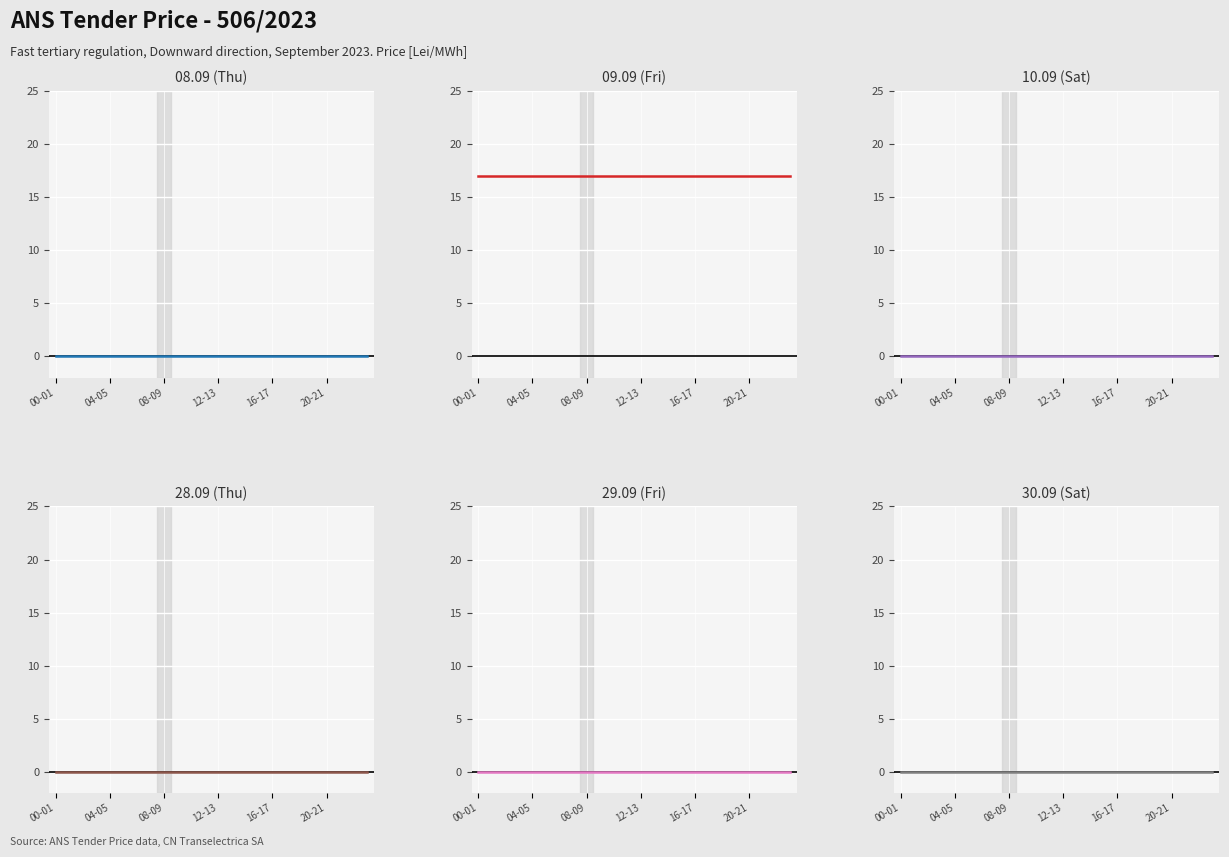

What is the total value across all series at 08-09?

17